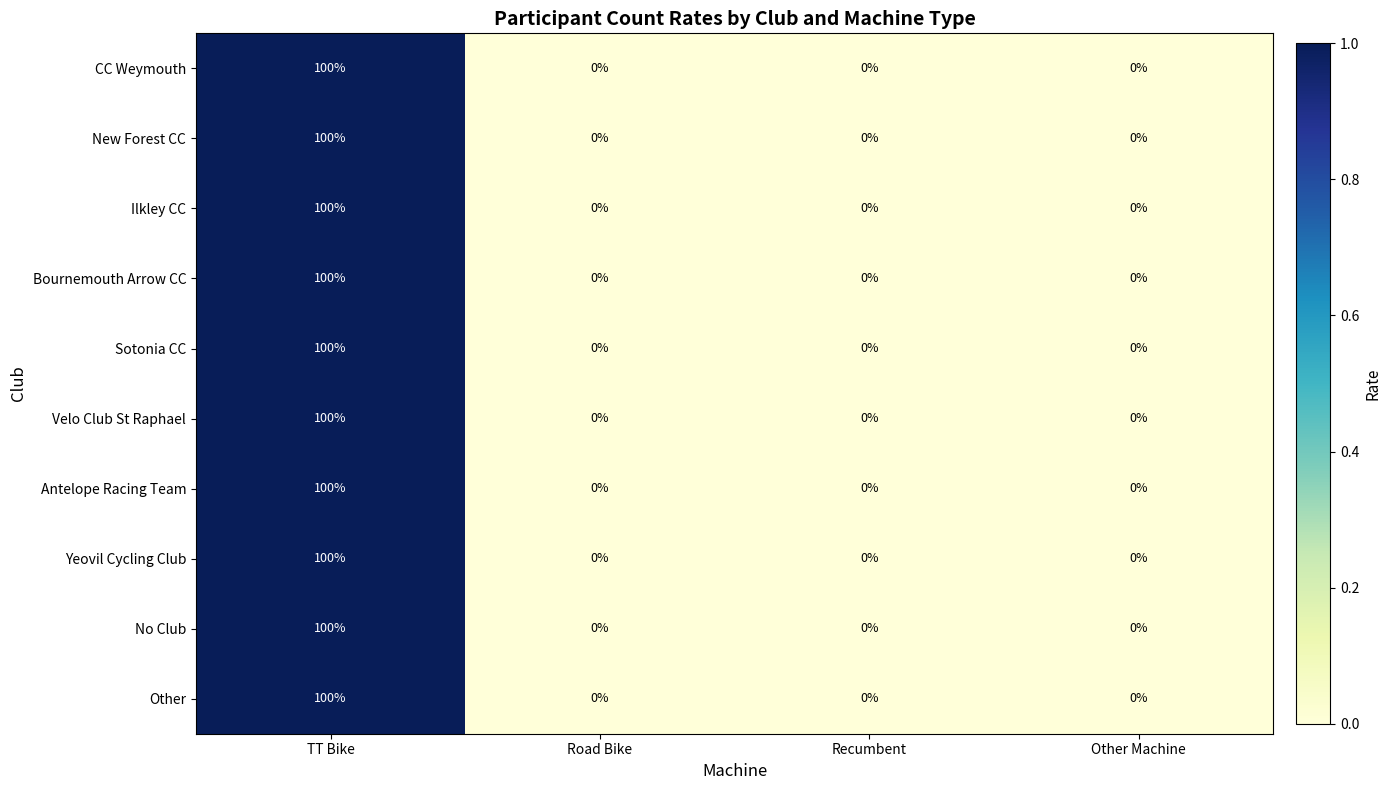

Count the Velo Club St Raphael values in the range 0 to 100.

4